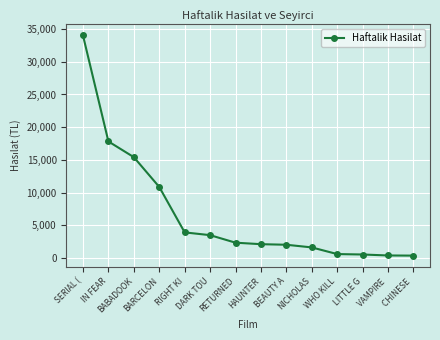

At which label does the data first exceed 2334?

SERIAL (